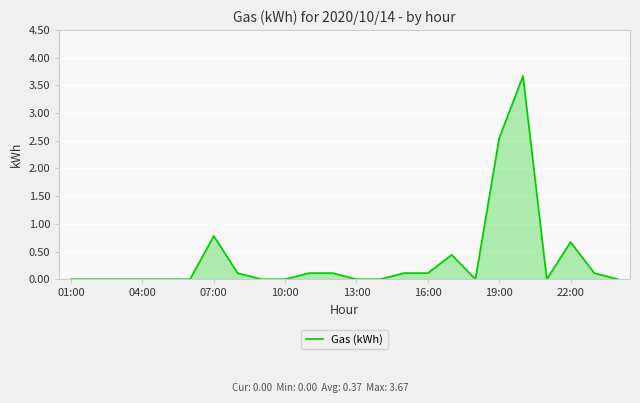

What is the maximum value shown in the chart?

3.7